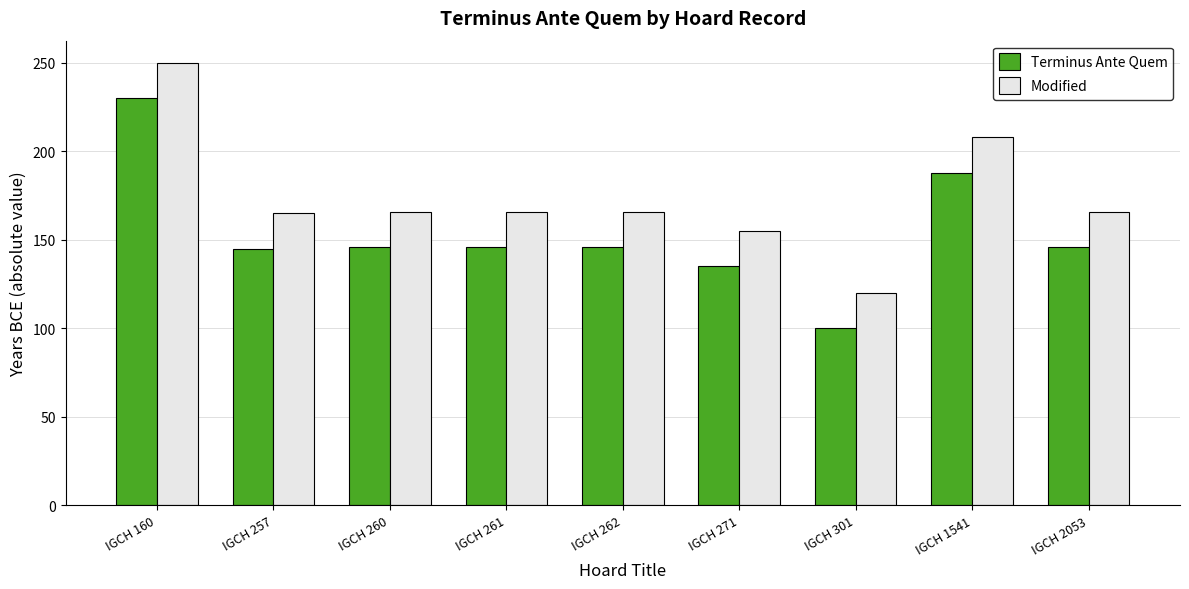

At how many categories does at least one series exceed 214?

1